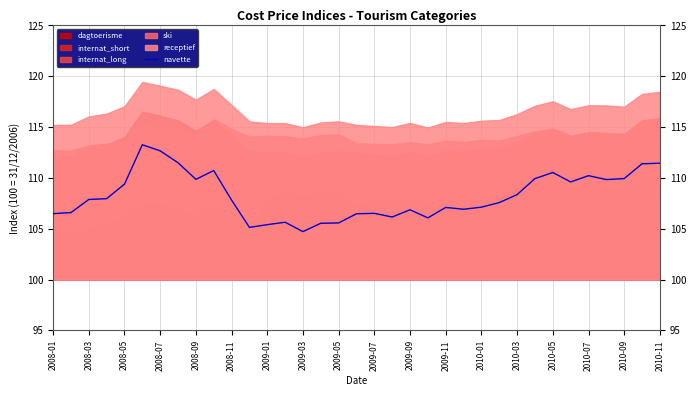

True or false: navette has a value of 147.6 at 2010-09.

False